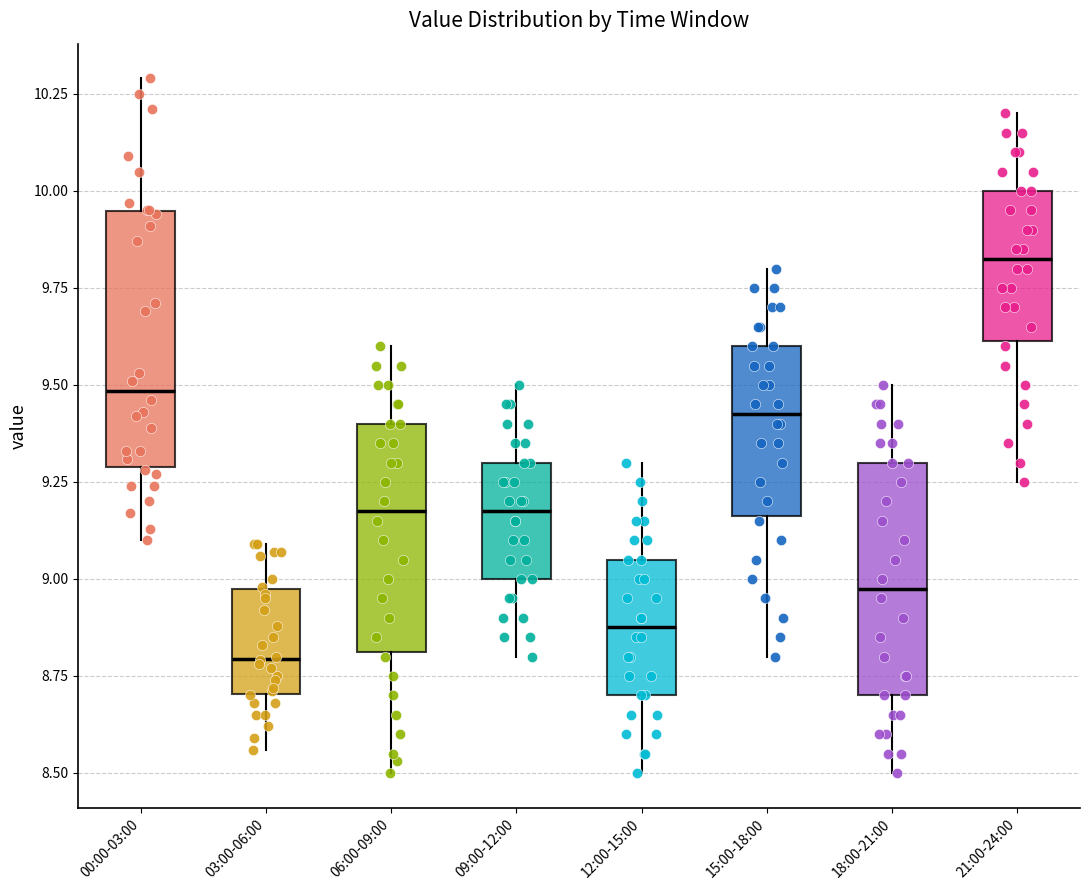

Which box is the tallest, from its lower edge to its upper edge?

00:00-03:00